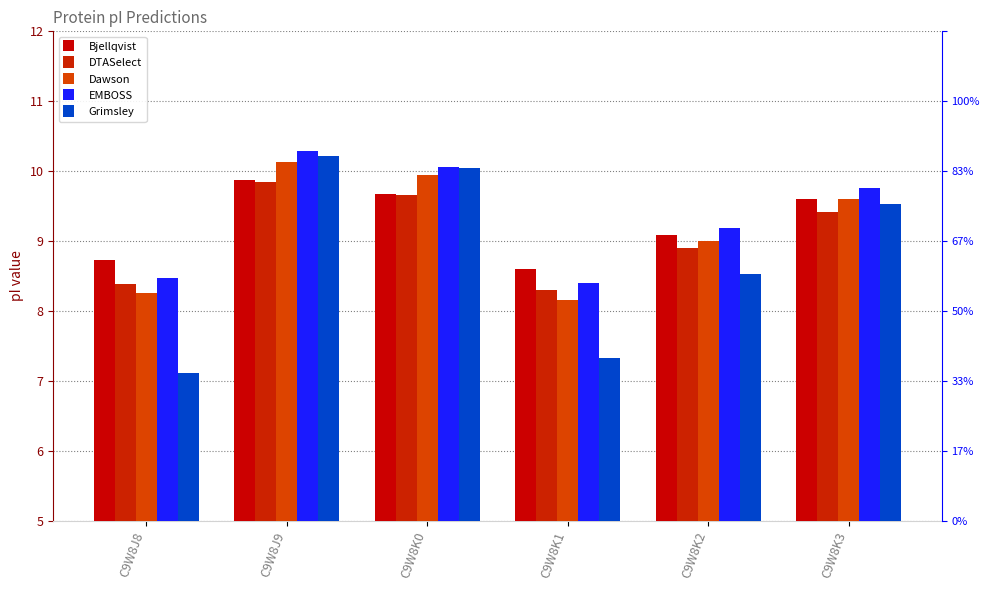

Rank the categories by Grimsley value from lowest to highest.

C9W8J8, C9W8K1, C9W8K2, C9W8K3, C9W8K0, C9W8J9